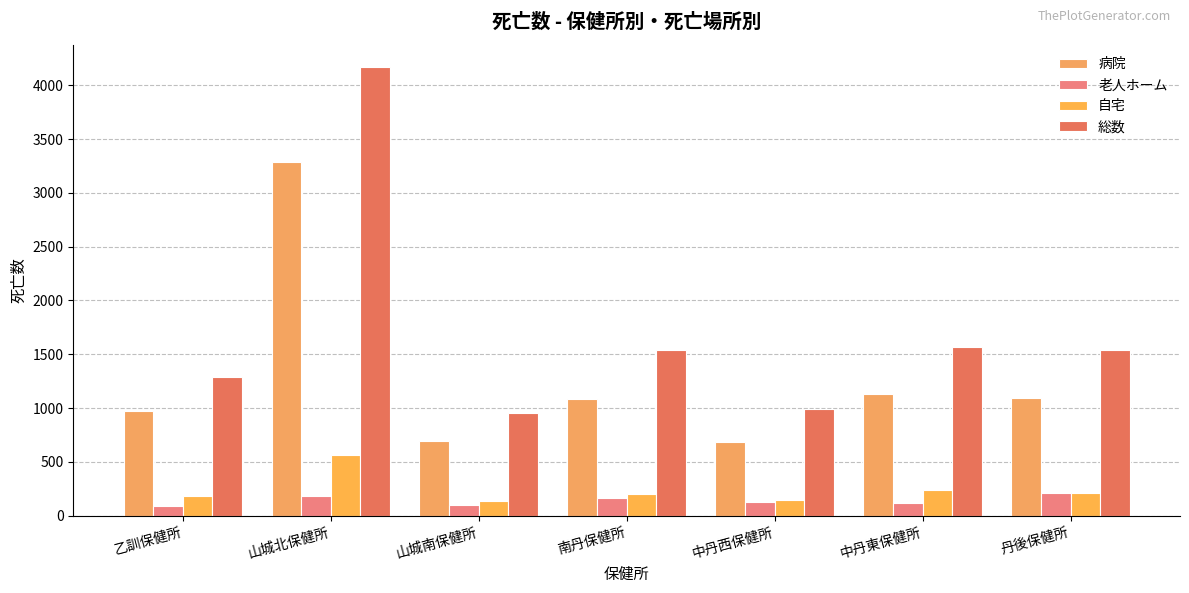

What is the label of the 5th bar from the right?

山城南保健所